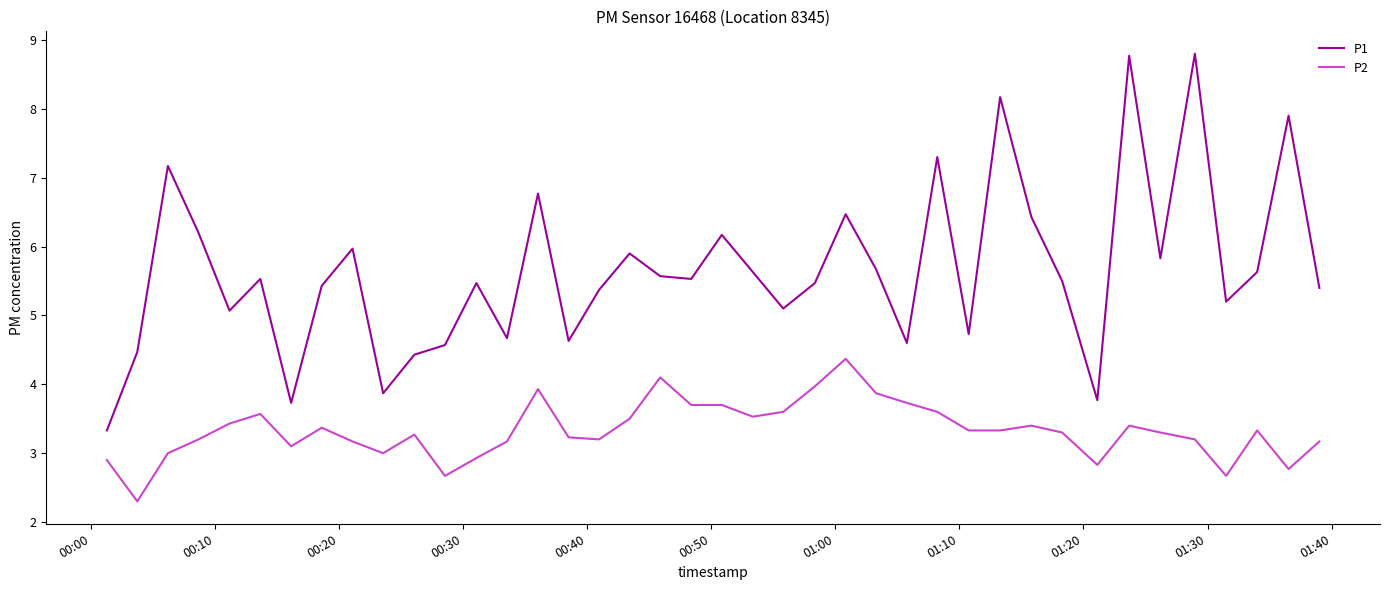

List the series in order of their overall mean, highest first.

P1, P2